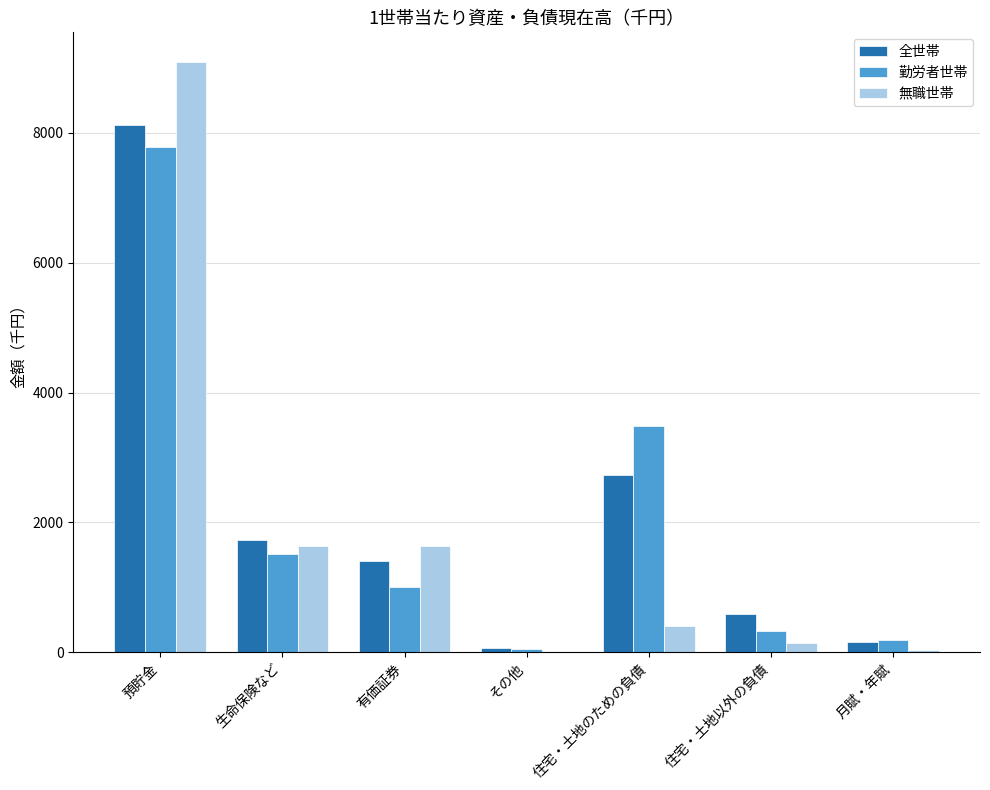

Which series changed the most between 有価証券 and 住宅・土地のための負債?

勤労者世帯